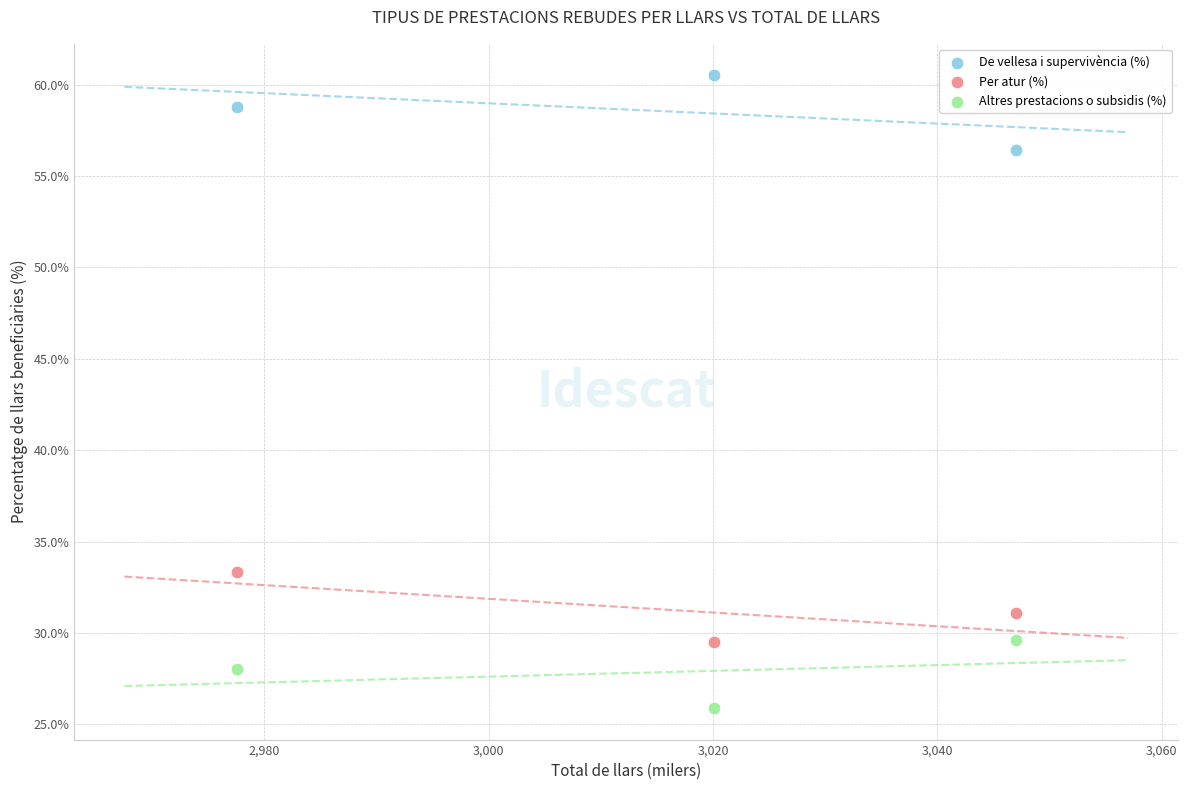

Which series reaches the minimum Y coordinate?

Altres prestacions o subsidis (%)